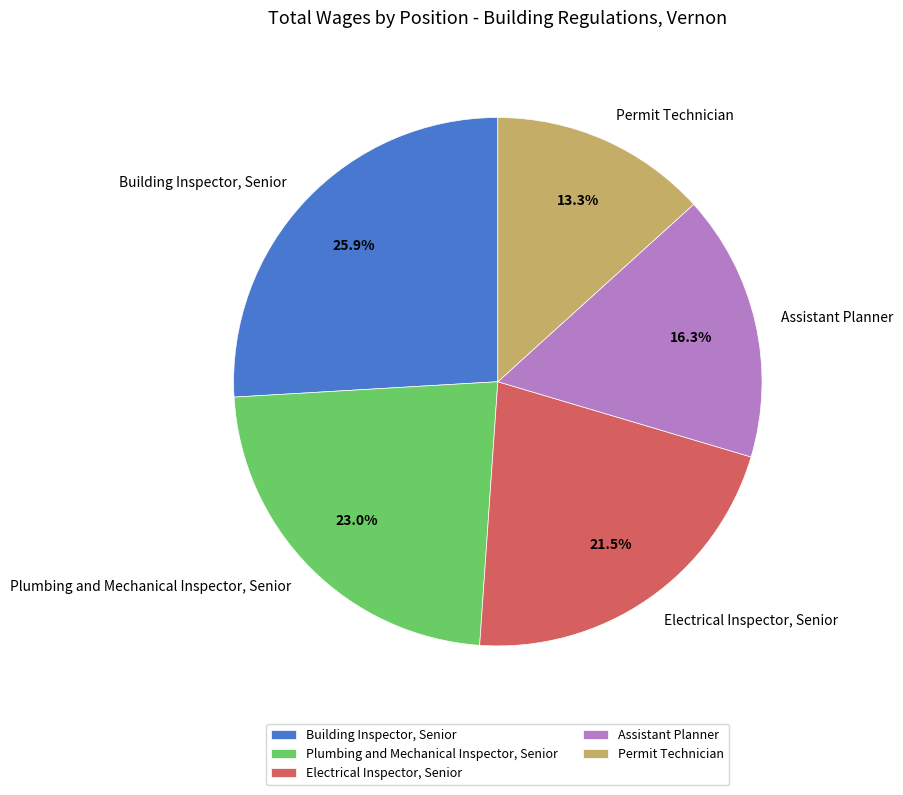

Do Assistant Planner and Electrical Inspector, Senior together represent more than half of the pie?

No